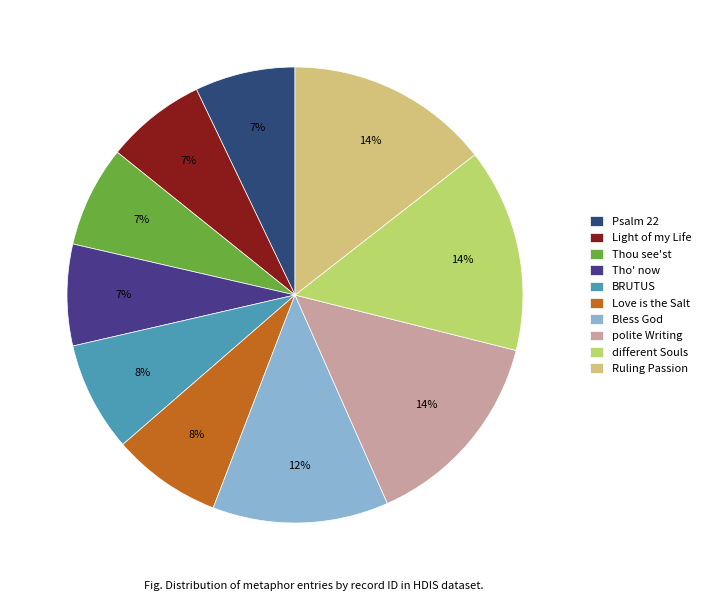

Is it true that different Souls is 14% of the pie?

True